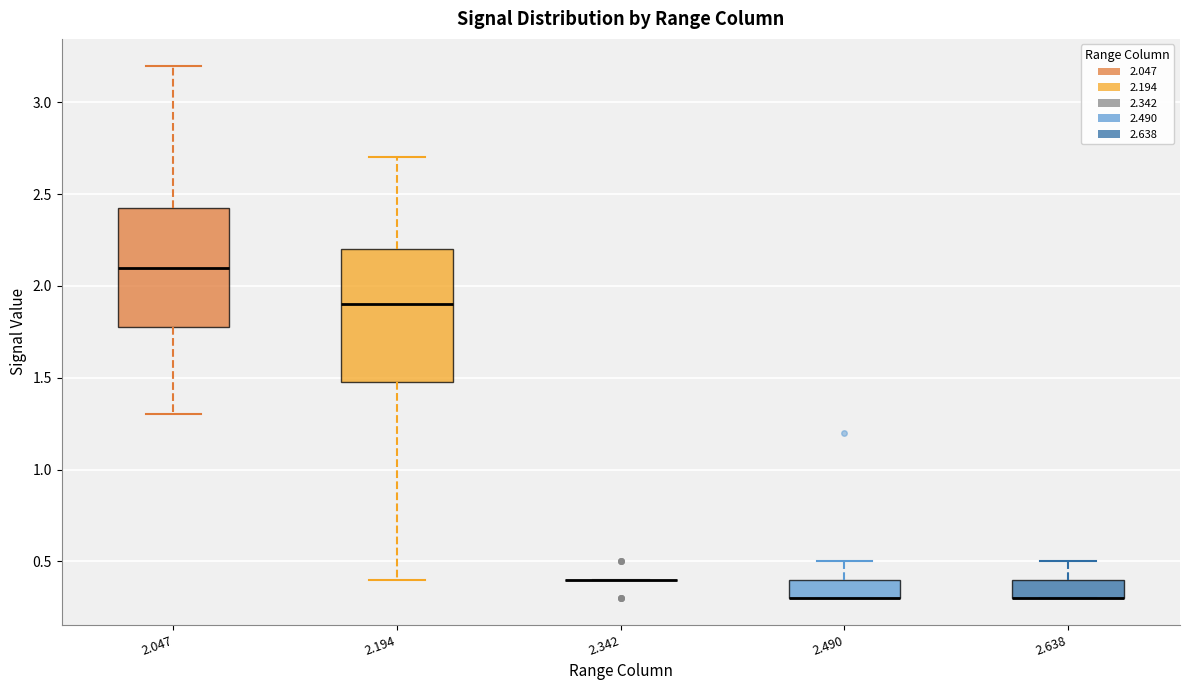

Reading left to right, read every box against the y-axis: the position of its median line, the range the box covers, and the ends of its whiskers. The values are not printed on the chart, so give them approximately, as read against the axis.

2.047: median 2.10, box 1.80 to 2.45, whiskers 1.30 to 3.20
2.194: median 1.90, box 1.50 to 2.20, whiskers 0.40 to 2.70
2.342: box collapsed to a line at 0.40, whiskers 0.40 to 0.40
2.490: median 0.30 (drawn on the box's lower edge), box 0.30 to 0.40, whiskers 0.30 to 0.50
2.638: median 0.30 (drawn on the box's lower edge), box 0.30 to 0.40, whiskers 0.30 to 0.50